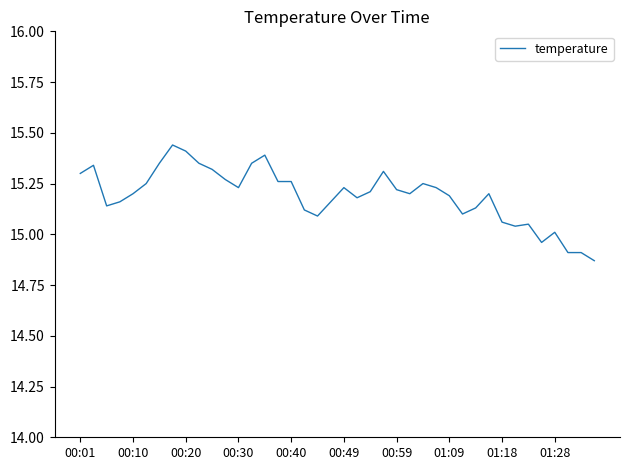

What is the difference between the maximum and minimum values?

0.6